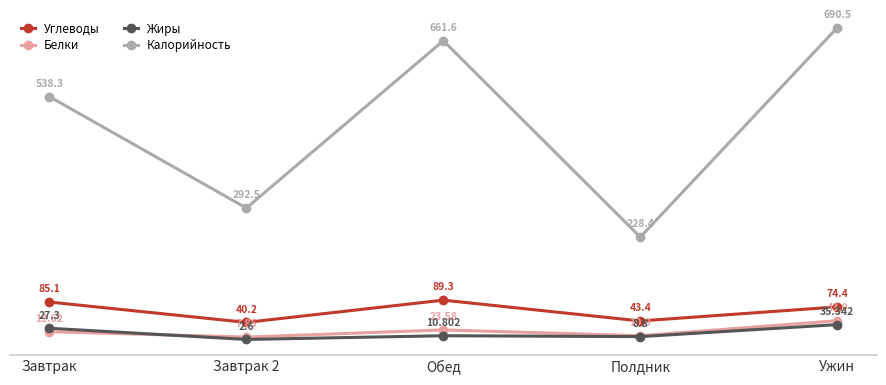

At which category does the chart reach its peak across all series?

Ужин